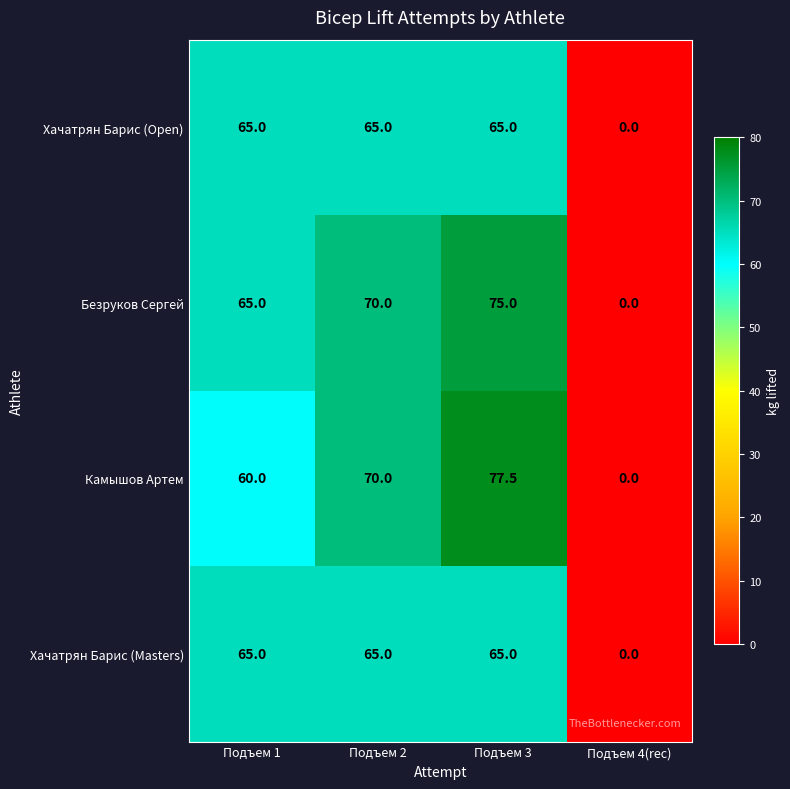

Read the Хачатрян Барис (Open) value at Подъем 2.

65.0